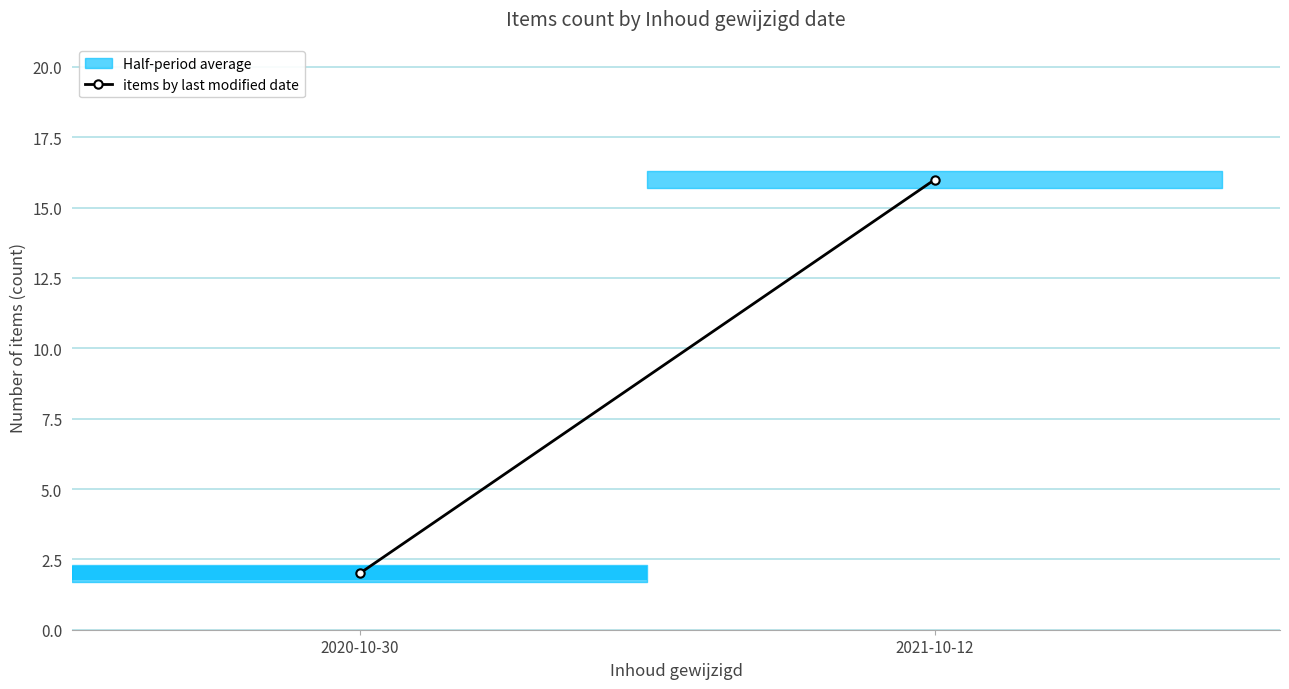

Which has a higher value, 2020-10-30 or 2021-10-12?

2021-10-12